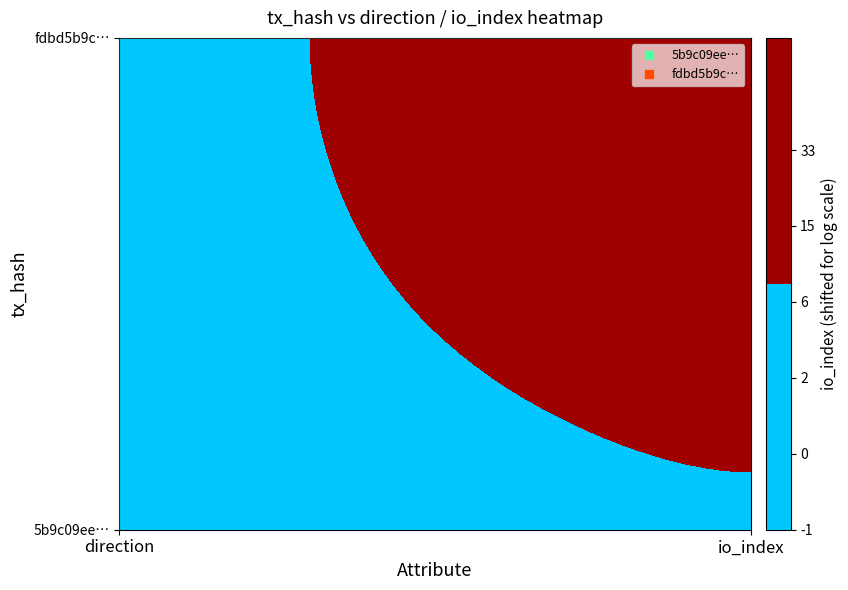

Reading right to left, extract all data points from this chart.

5b9c09ee3ff1f5d756d2faf8f11739471407a2b: 7	-1
fdbd5b9cb91138008784a426571808c05855c78: 33	1